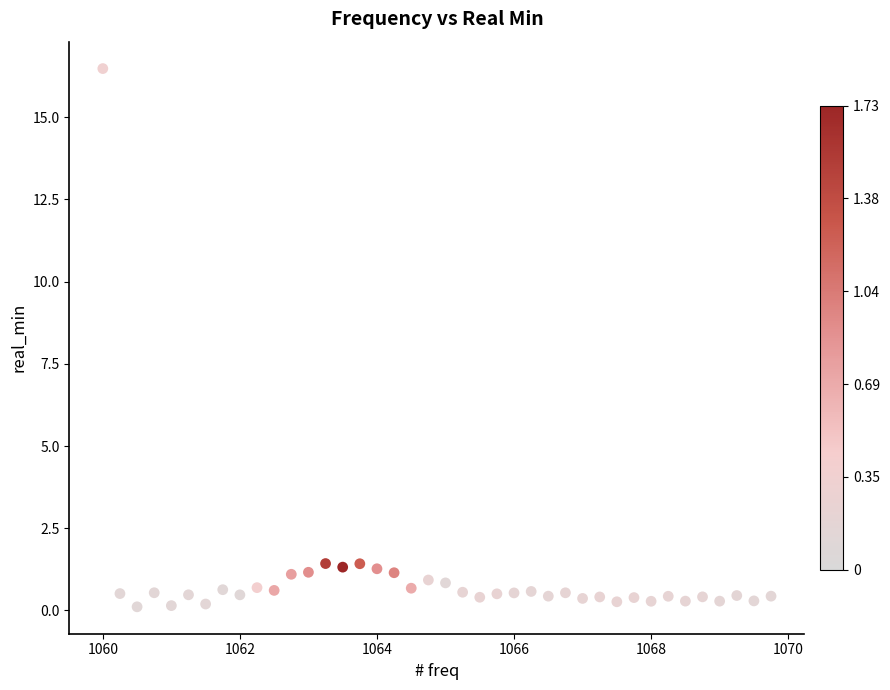

What is the range of X values (max minus min)?

9.8